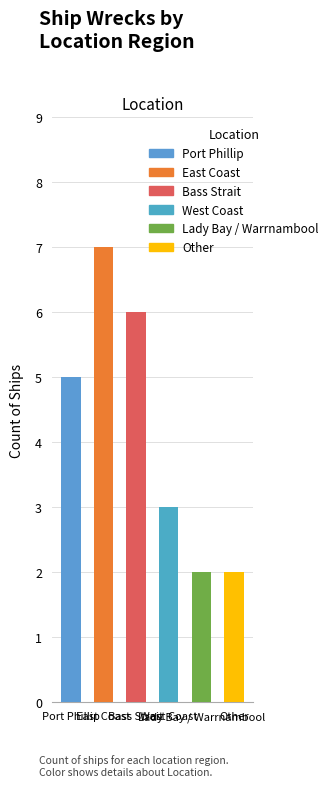

What is the sum of the values at East Coast and Lady Bay / Warrnambool?

9